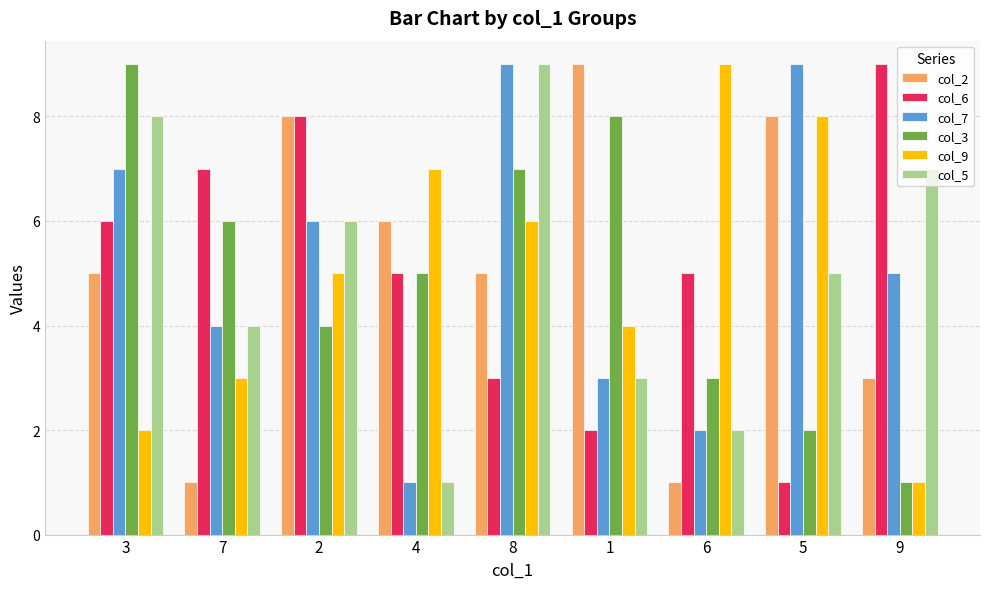

The value of col_9 at 1 is 4. True or false?

True